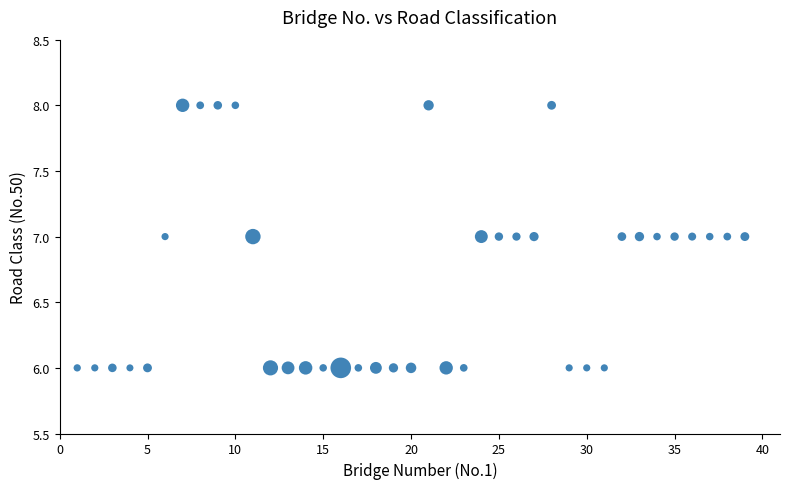

What is the range of X values (max minus min)?

38